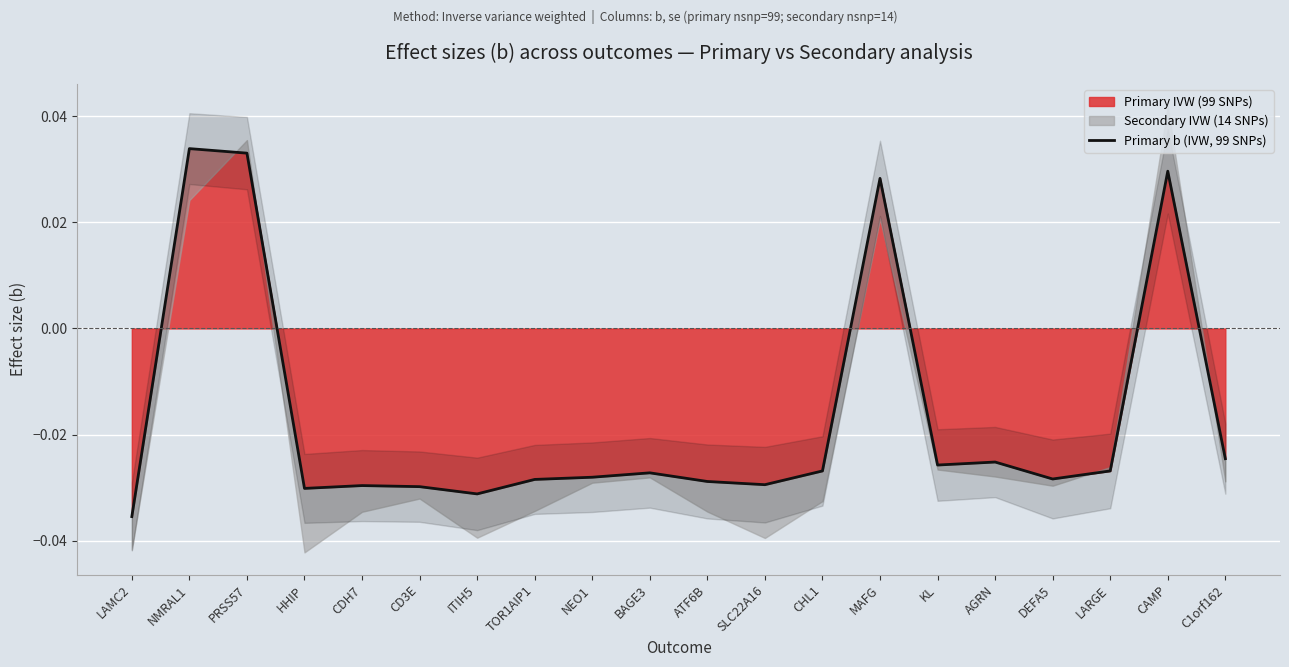

How many lines are shown in the chart?

1